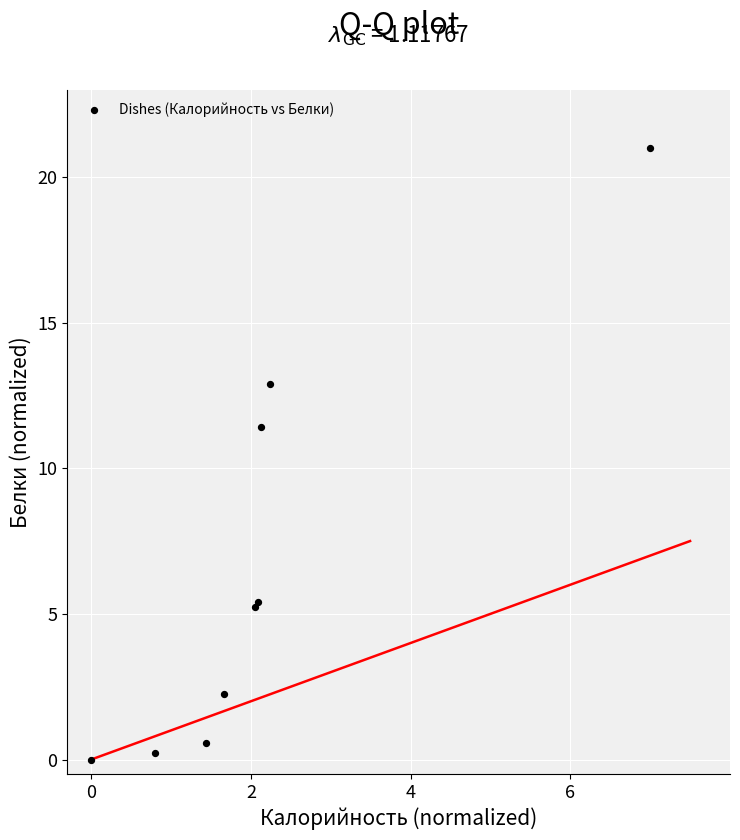

What Y value in the scatter plot is closest to 10?

11.4